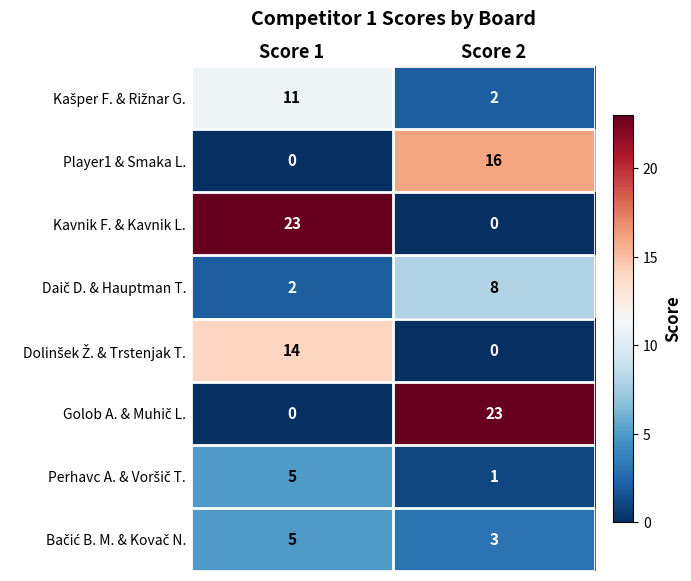

What is the difference between the highest and lowest values at Score 1?

23